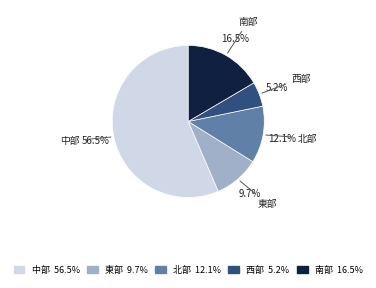

Approximately how many times larger is the value at 東部 compared to 北部?

0.8